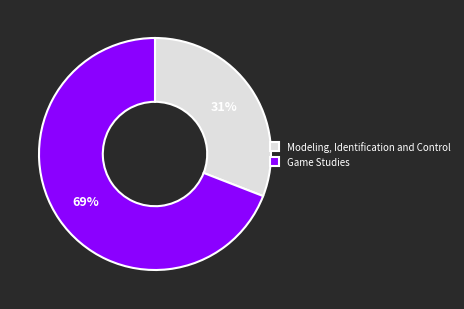

Is it true that Modeling, Identification and Control is 24% of the pie?

False